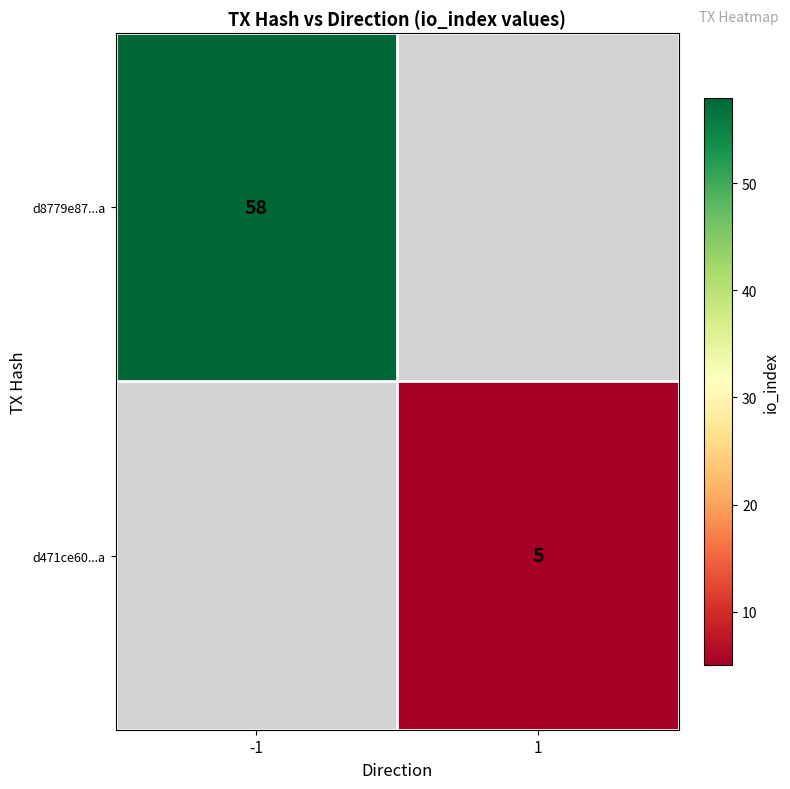

The d8779e87...a series shows 31 at -1. True or false?

False